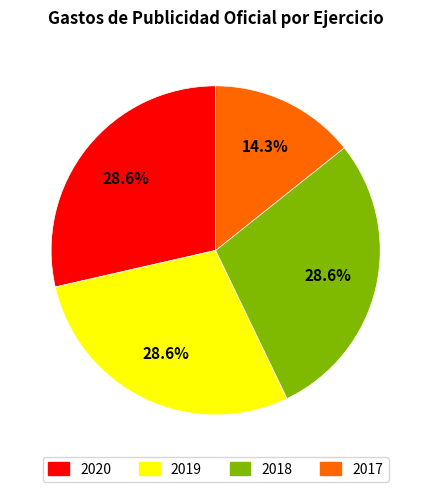

Is it true that 2019 is 29% of the pie?

True